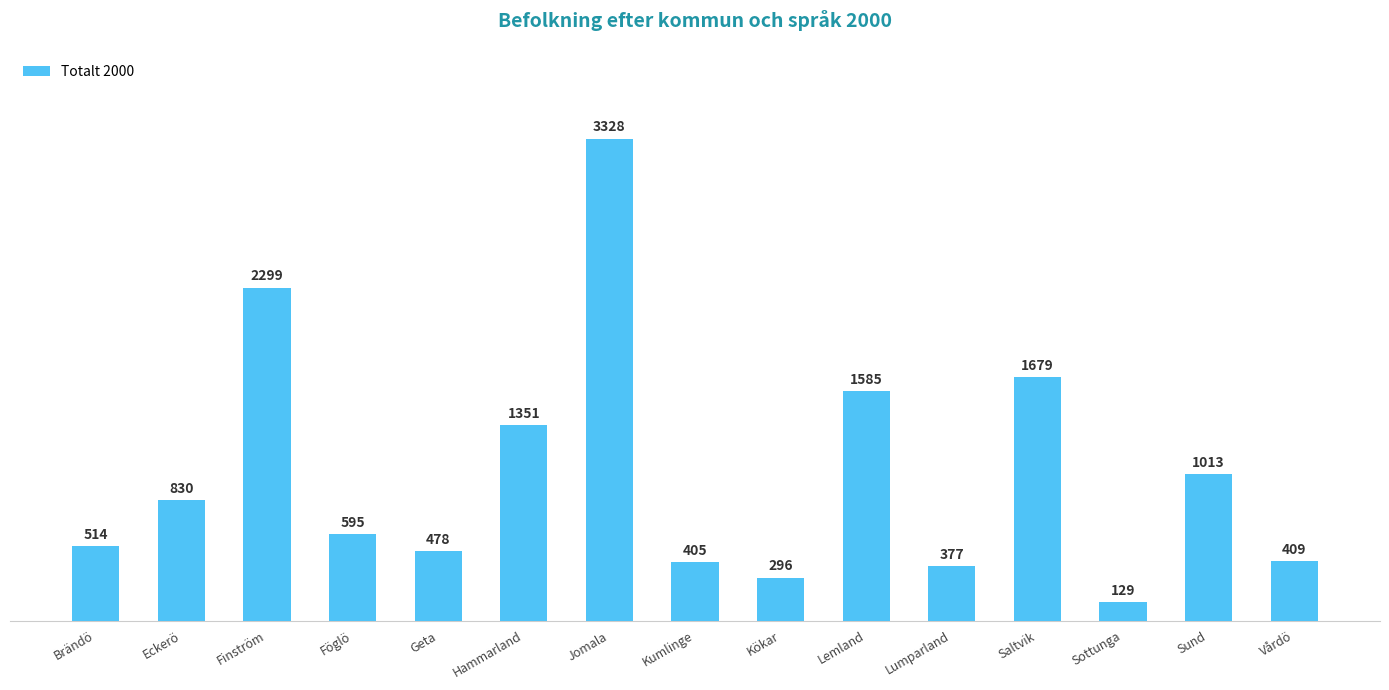

What is the label of the 12th bar from the right?

Föglö